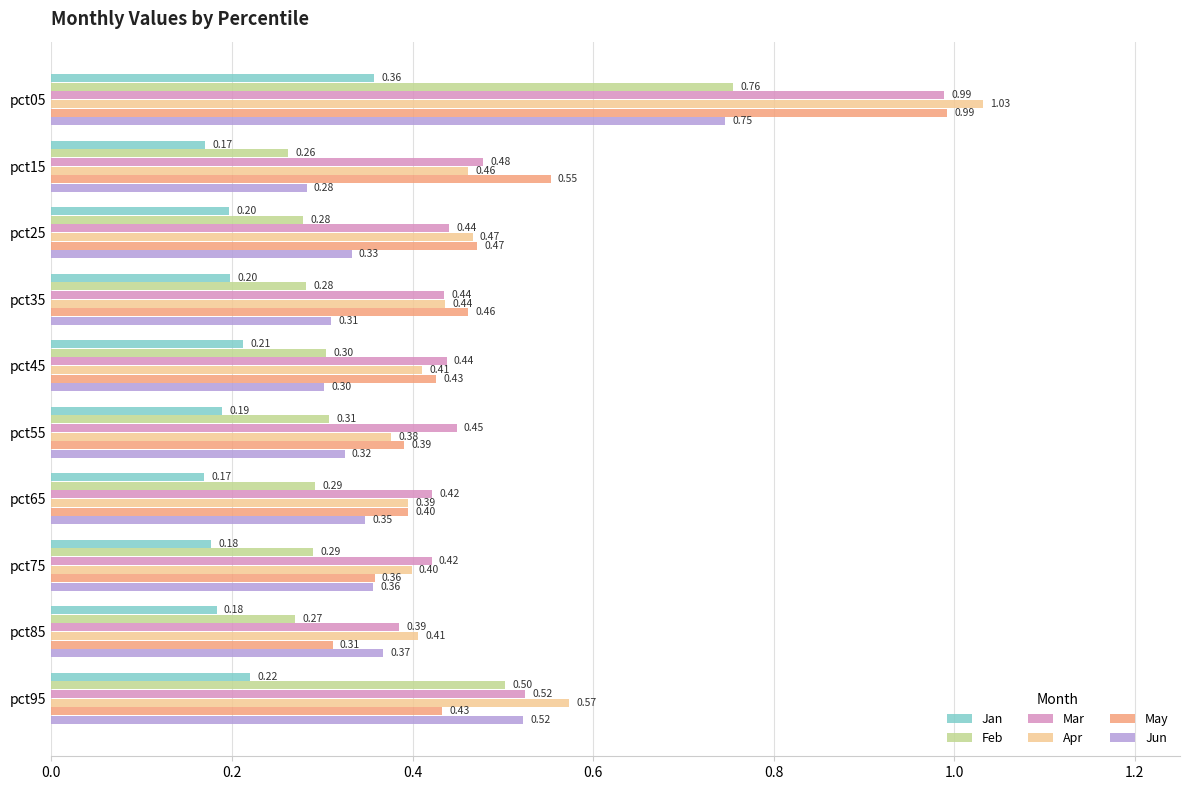

Rank the categories by Jun value from highest to lowest.

pct05, pct95, pct85, pct75, pct65, pct25, pct55, pct35, pct45, pct15